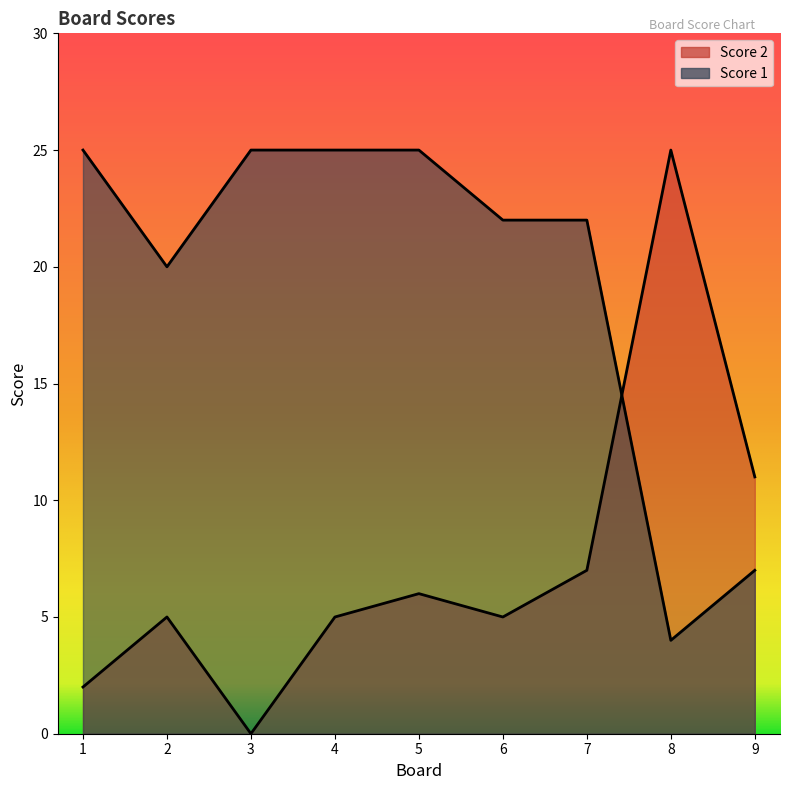

How many lines are shown in the chart?

2